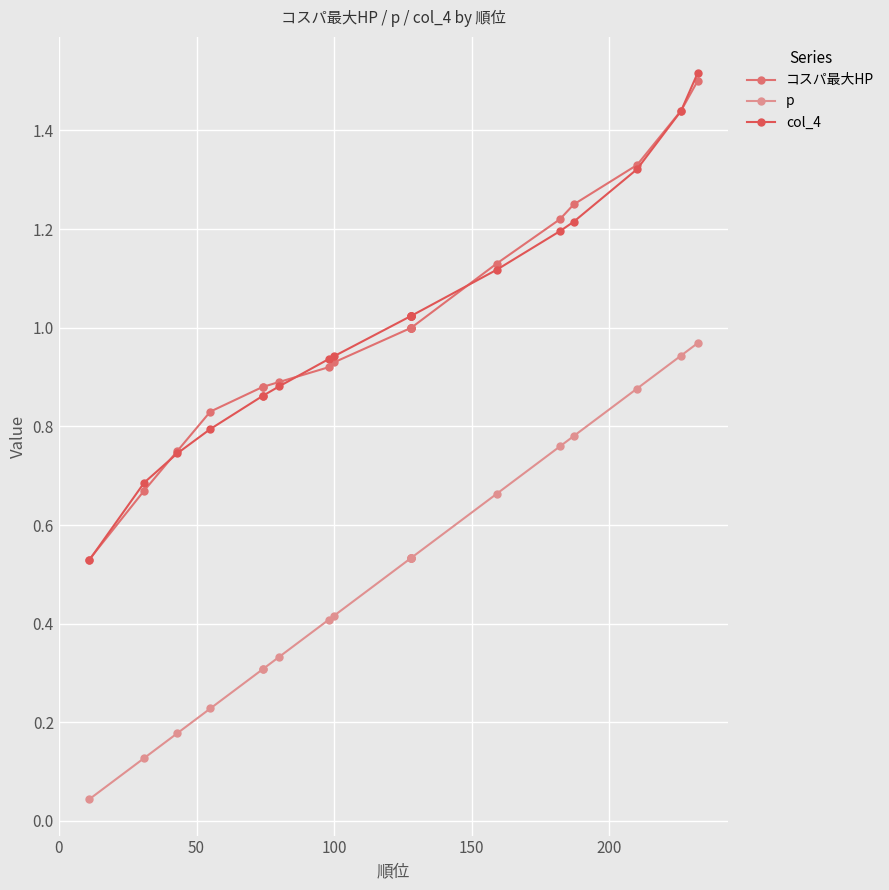

Which series has the widest spread of values?

col_4